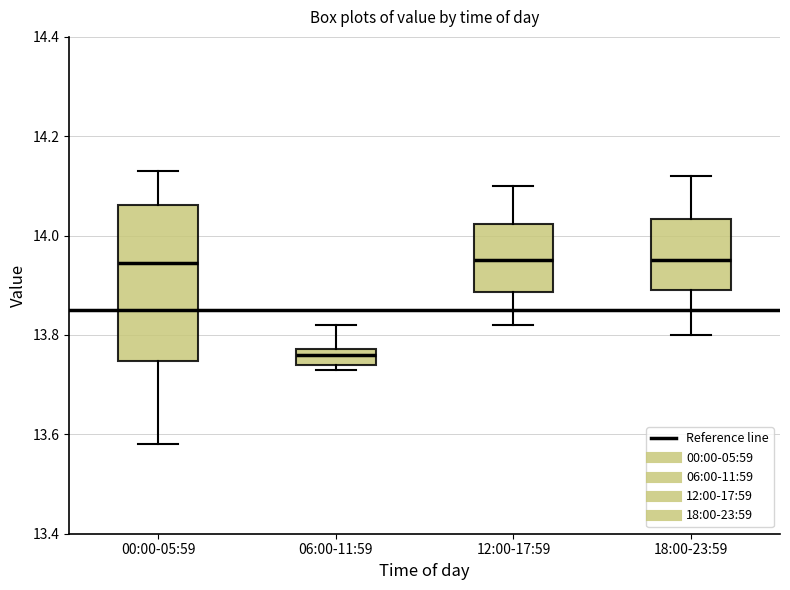

Reading left to right, read every box against the y-axis: the position of its median line, the range the box covers, and the ends of its whiskers. The values are not printed on the chart, so give them approximately, as read against the axis.

00:00-05:59: median 13.94, box 13.74 to 14.06, whiskers 13.58 to 14.14
06:00-11:59: median 13.76, box 13.74 to 13.78, whiskers 13.74 (just below the box's lower edge) to 13.82
12:00-17:59: median 13.96, box 13.88 to 14.02, whiskers 13.82 to 14.10
18:00-23:59: median 13.96, box 13.90 to 14.04, whiskers 13.80 to 14.12